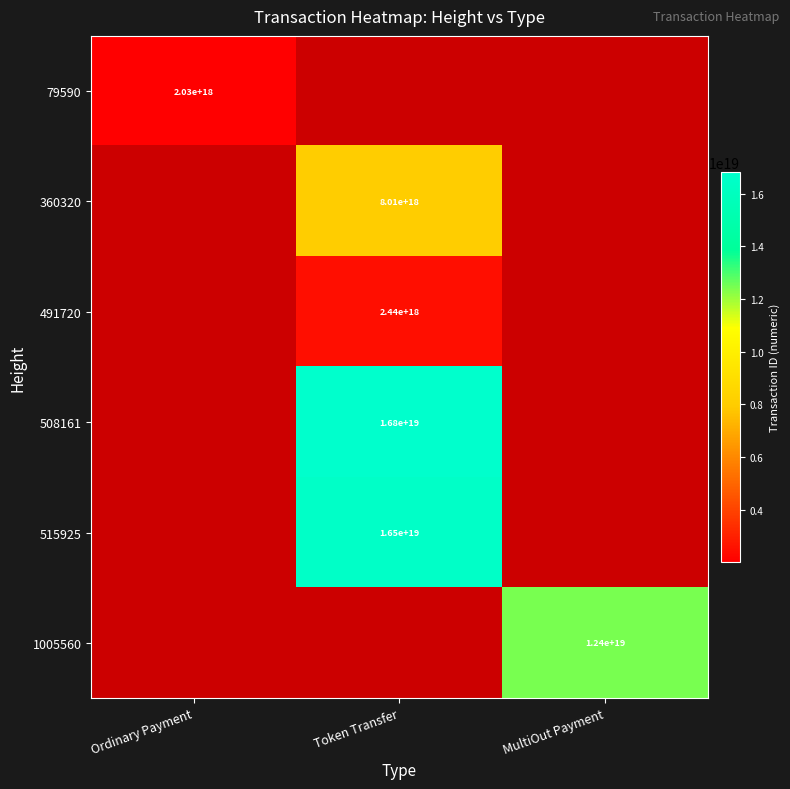

True or false: 360320 has a value of 5577009218122301440 at Token Transfer.

False